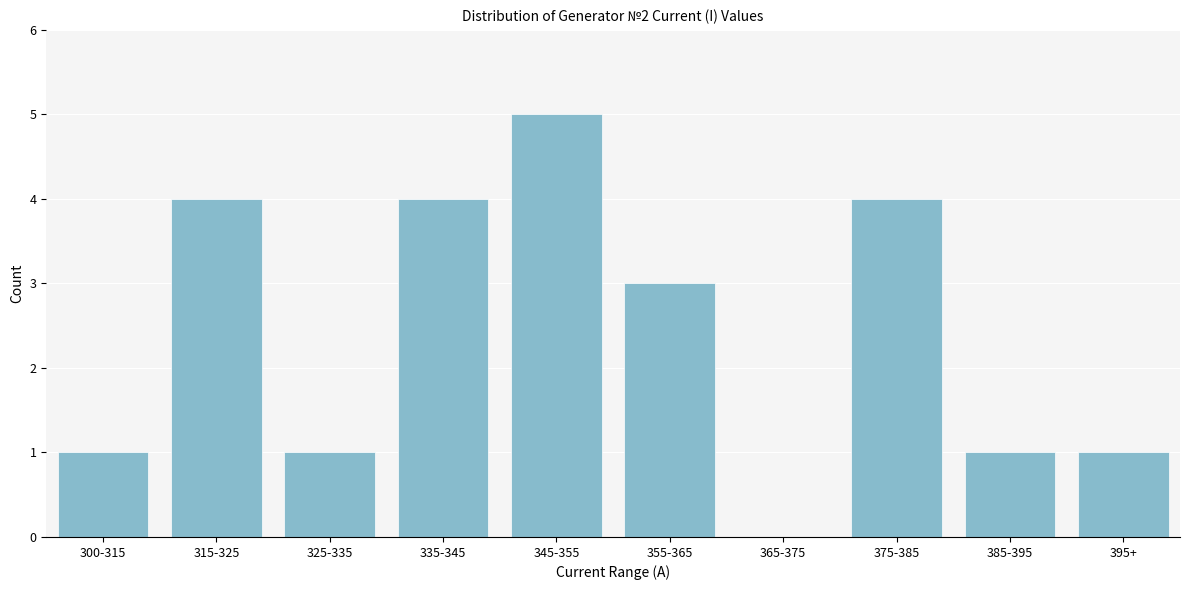

Which has a higher value, 355-365 or 365-375?

355-365